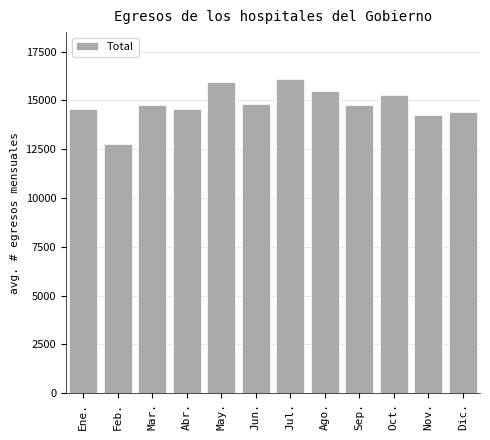

Is it true that the value at Abr. is 5078?

False